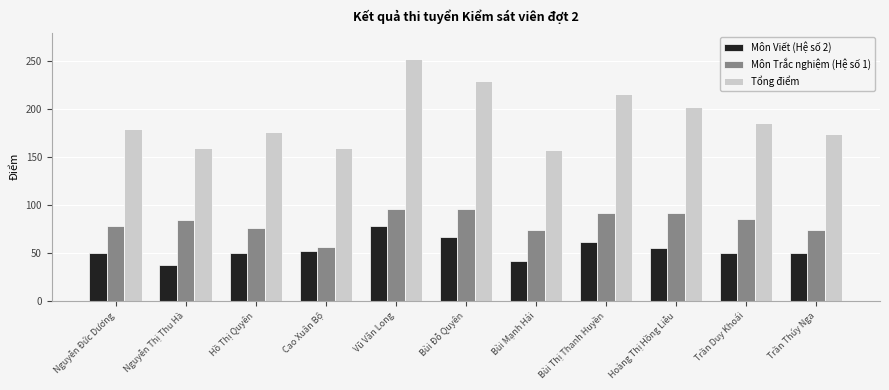

Is the value of Môn Trắc nghiệm (Hệ số 1) at Bùi Đỗ Quyên greater than the value of Tổng điểm at Hồ Thị Quyên?

No